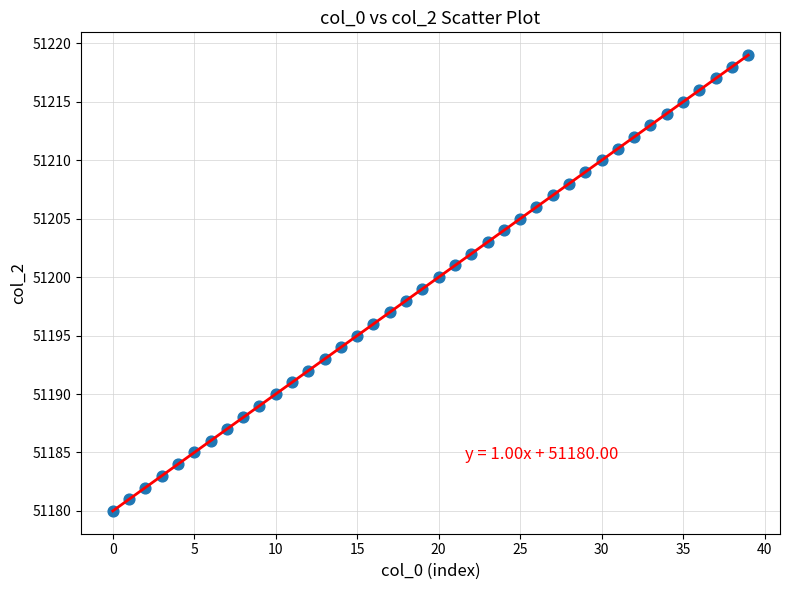

What is the range of Y values (max minus min)?

39